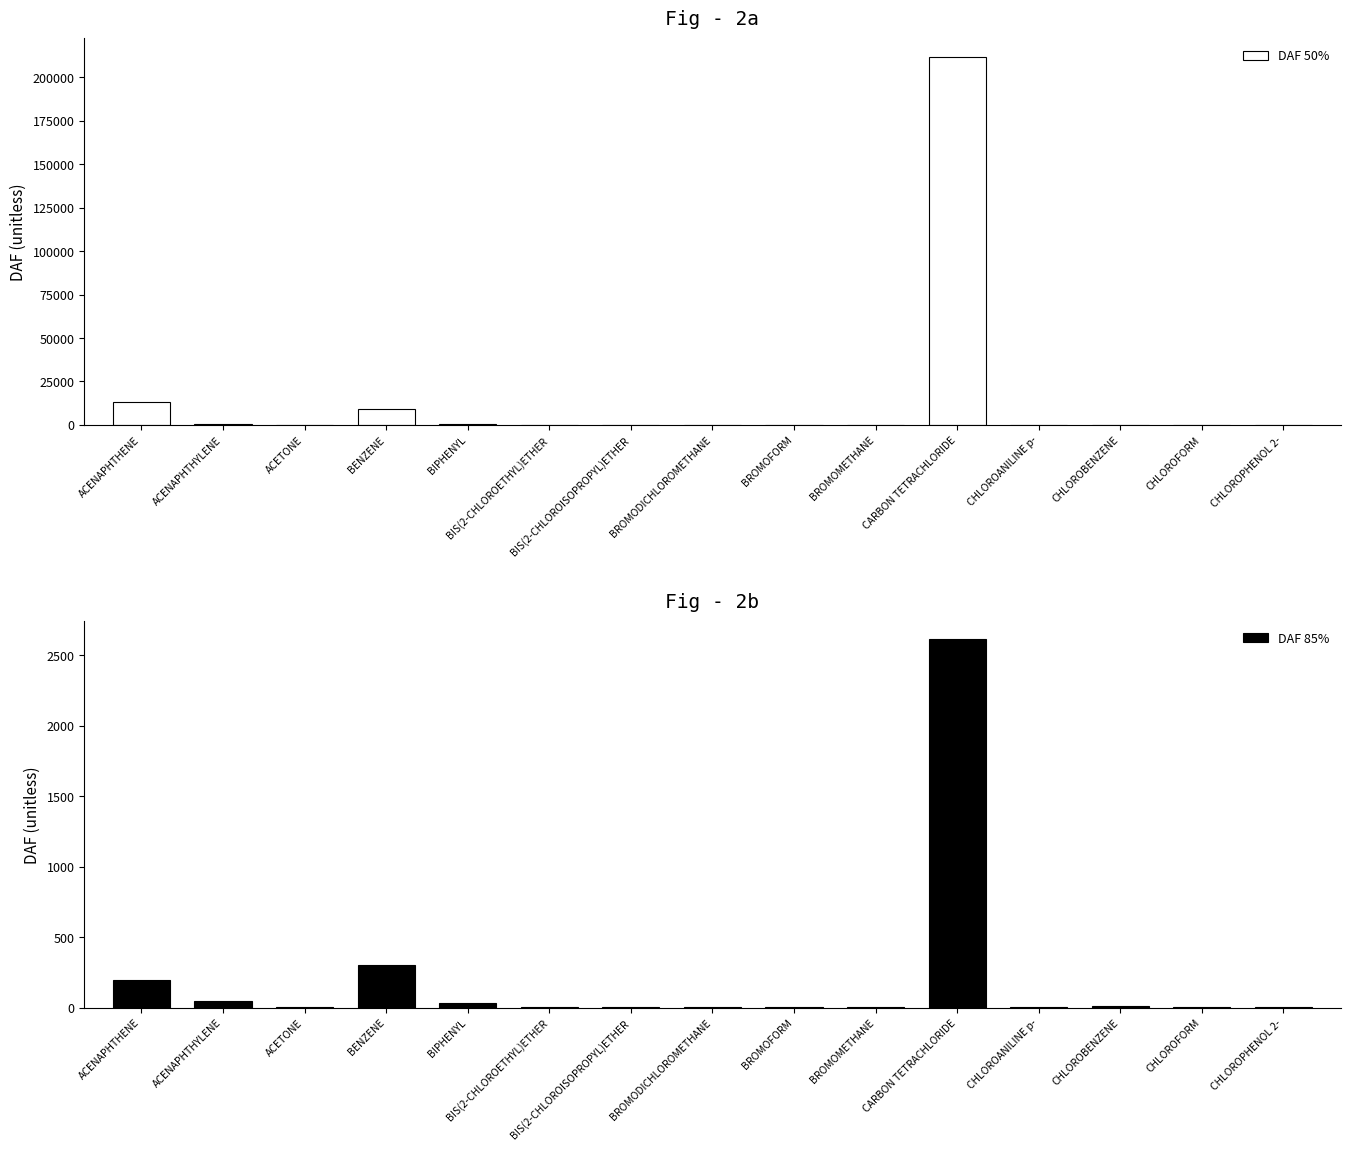

What is the spread (max minus min) of values at BIPHENYL?

313